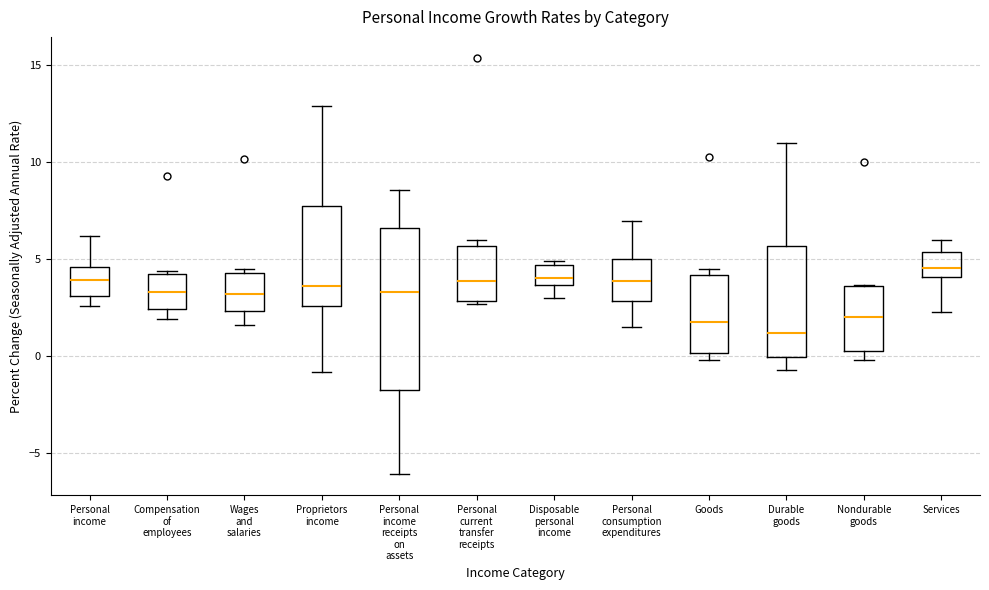

Reading left to right, read every box against the y-axis: the position of its median line, the range the box covers, and the ends of its whiskers. The values are not printed on the chart, so give them approximately, as read against the axis.

Personal income: median 4.0, box 3.0 to 4.5, whiskers 2.5 to 6.0
Compensation of employees: median 3.5, box 2.5 to 4.0, whiskers 2.0 to 4.5
Wages and salaries: median 3.0, box 2.5 to 4.5, whiskers 1.5 to 4.5 (just above the box's upper edge)
Proprietors income: median 3.5, box 2.5 to 8.0, whiskers -1.0 to 13.0
Personal income receipts on assets: median 3.5, box -1.5 to 6.5, whiskers -6.0 to 8.5
Personal current transfer receipts: median 4.0, box 3.0 to 5.5, whiskers 2.5 to 6.0
Disposable personal income: median 4.0, box 3.5 to 4.5, whiskers 3.0 to 5.0
Personal consumption expenditures: median 4.0, box 3.0 to 5.0, whiskers 1.5 to 7.0
Goods: median 2.0, box 0.0 to 4.0, whiskers 0.0 (just below the box's lower edge) to 4.5
Durable goods: median 1.0, box 0.0 to 5.5, whiskers -0.5 to 11.0
Nondurable goods: median 2.0, box 0.5 to 3.5, whiskers 0.0 to 3.5
Services: median 4.5, box 4.0 to 5.5, whiskers 2.5 to 6.0